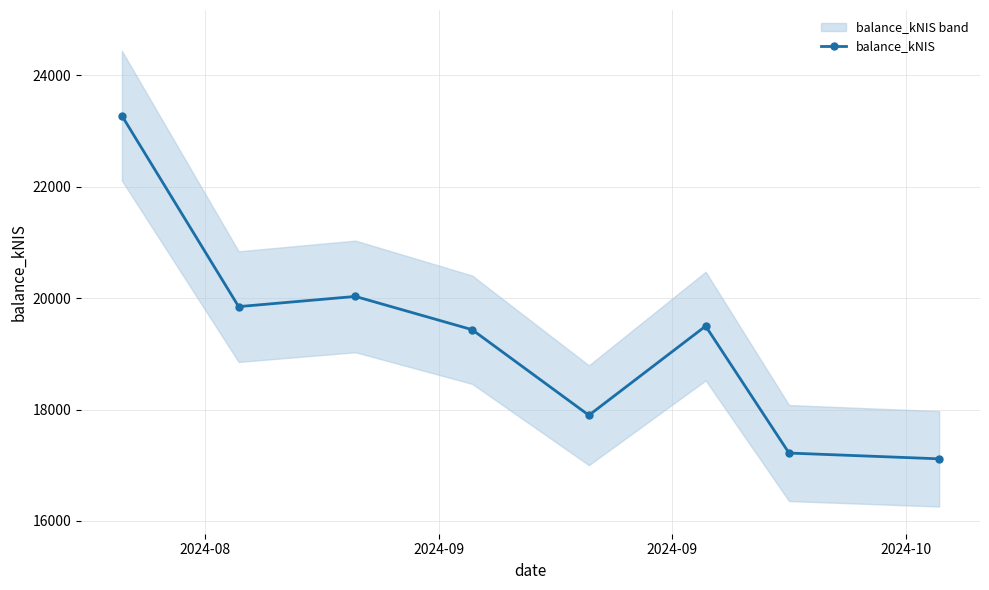

What is the value of the 6th point from the left?

19496.7